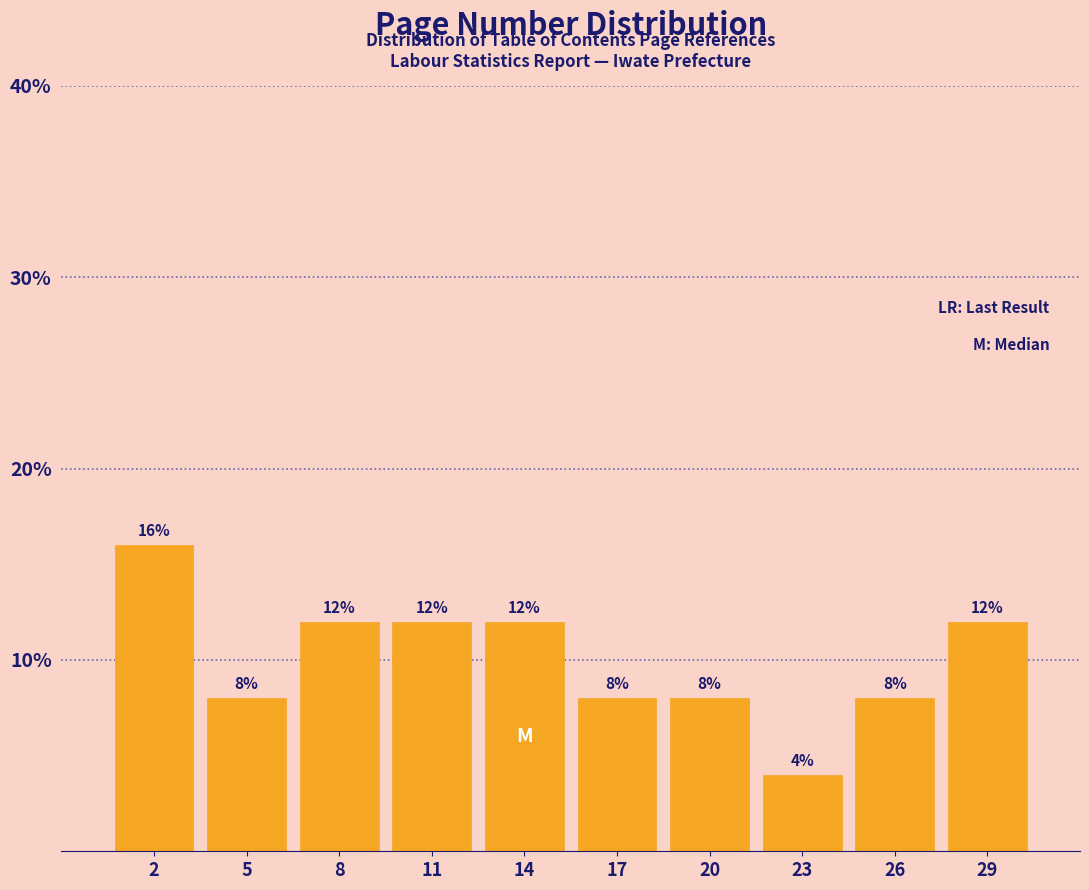

Reading left to right, transcribe all the data shown in this chart.

16	8	12	12	12	8	8	4	8	12